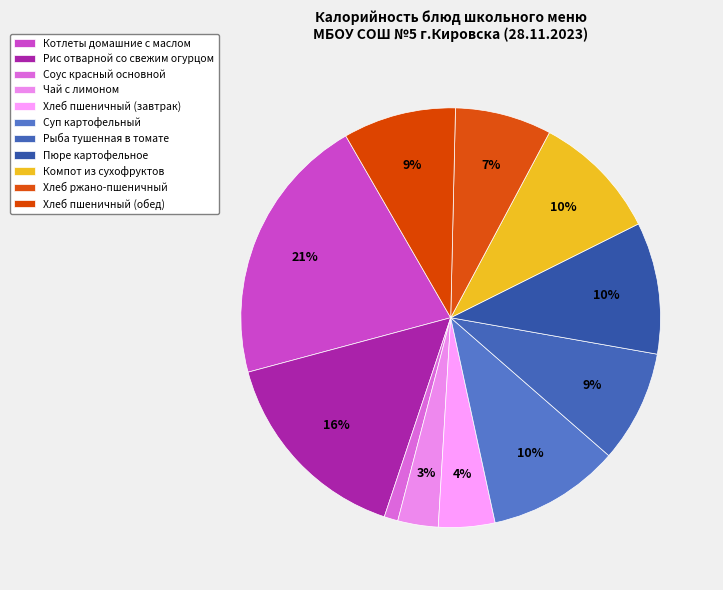

Does Пюре картофельное account for over 50% of the chart?

No